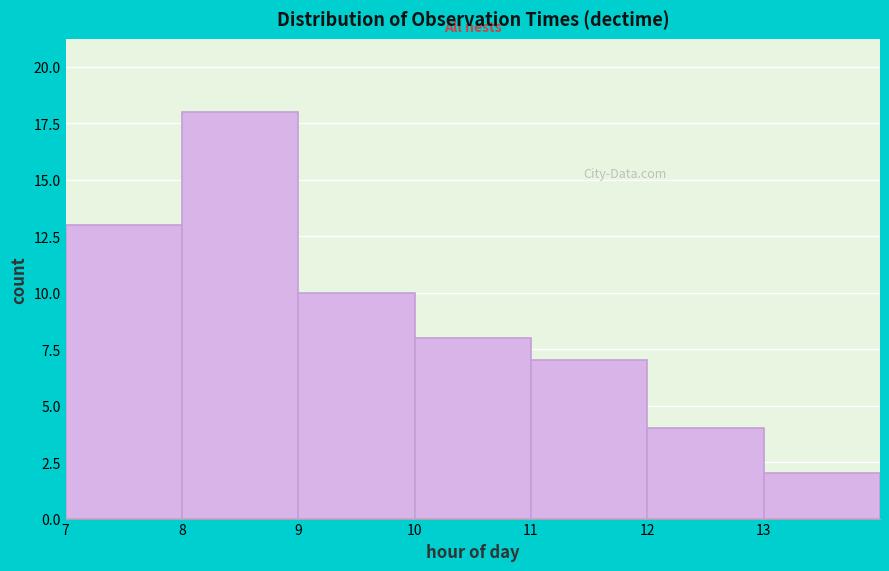

What is the height of the bar covering 9 to 10 on the x-axis? The values are not printed on the chart, so give them approximately, as read against the axis.

10